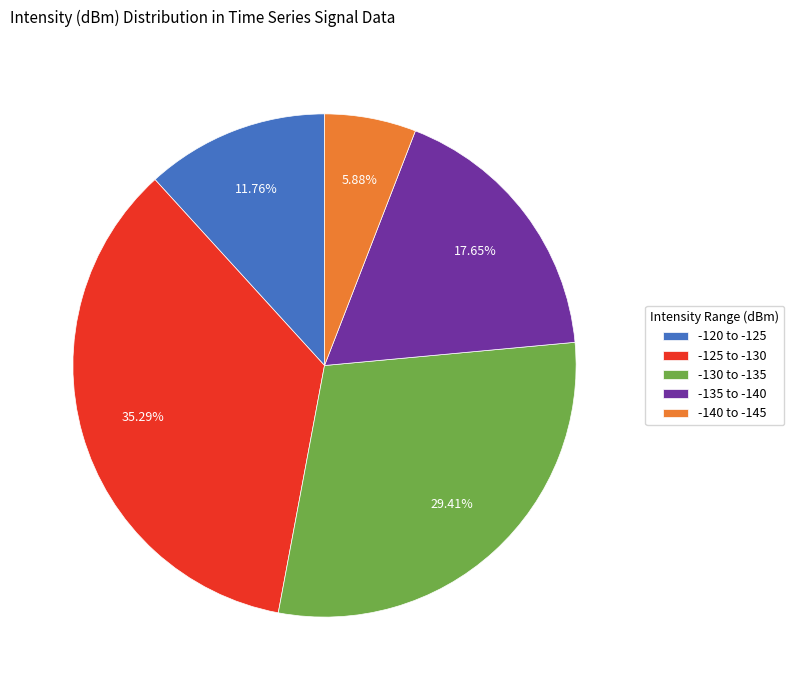

Is the sum of -135 to -140 and -120 to -125 greater than half?

No